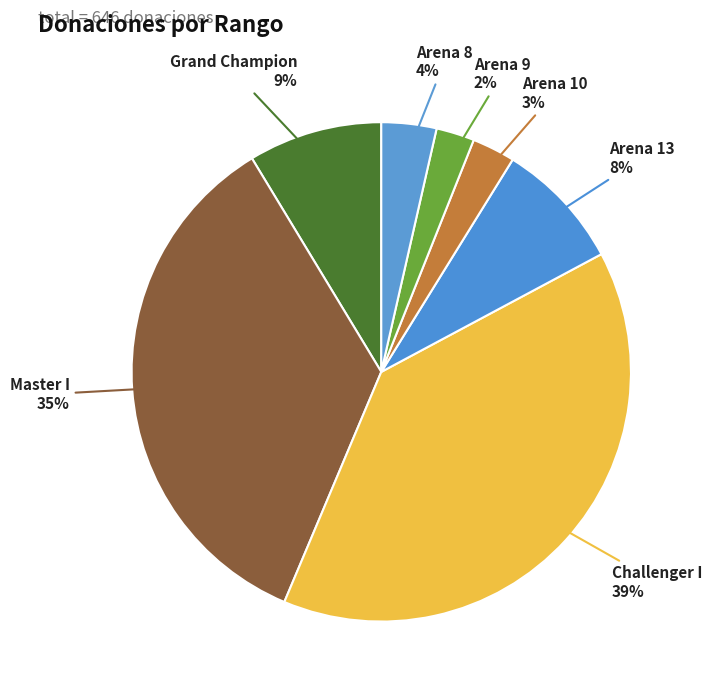

Is the sum of Grand Champion and Arena 9 greater than half?

No